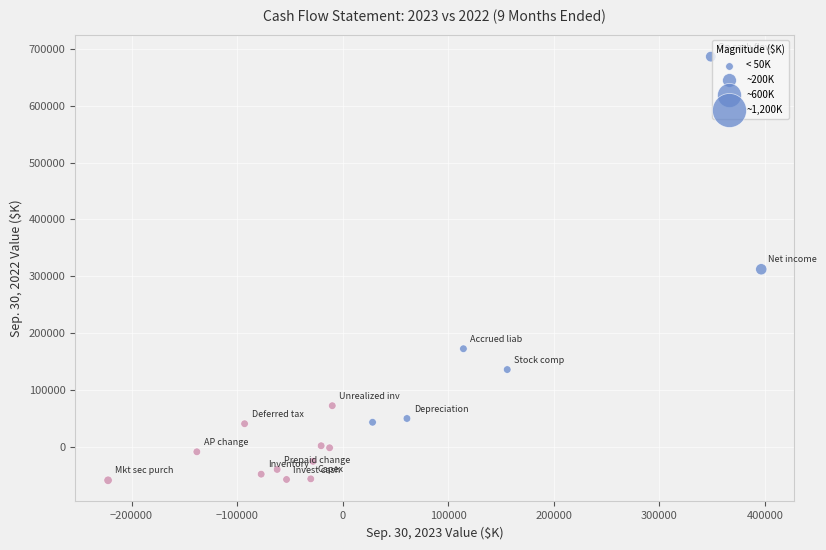

What is the range of Y values (max minus min)?

745337